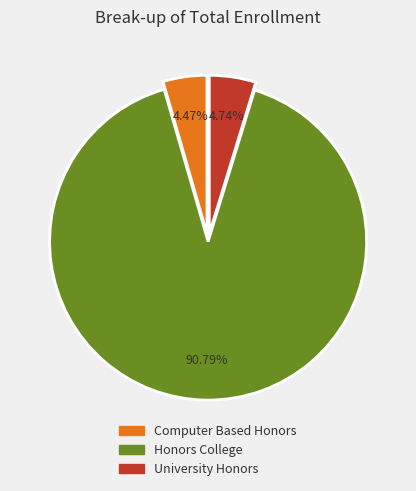

What percentage is the University Honors slice, to the nearest percent?

5%